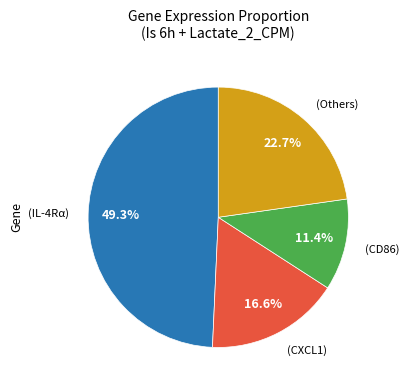

Does any single category account for the majority?

No